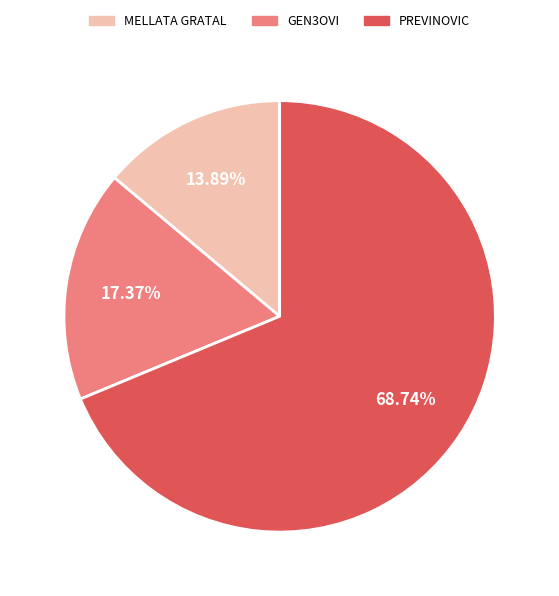

Between MELLATA GRATAL and GEN3OVI, which is larger?

GEN3OVI